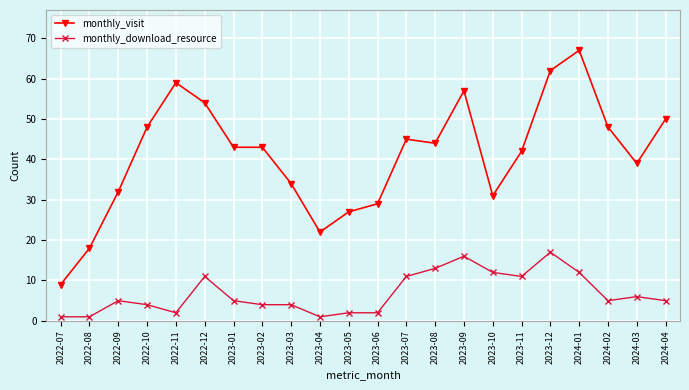

Reading left to right, extract all data points from this chart.

monthly_visit: 2022-07=9	2022-08=18	2022-09=32	2022-10=48	2022-11=59	2022-12=54	2023-01=43	2023-02=43	2023-03=34	2023-04=22	2023-05=27	2023-06=29	2023-07=45	2023-08=44	2023-09=57	2023-10=31	2023-11=42	2023-12=62	2024-01=67	2024-02=48	2024-03=39	2024-04=50
monthly_download_resource: 2022-07=1	2022-08=1	2022-09=5	2022-10=4	2022-11=2	2022-12=11	2023-01=5	2023-02=4	2023-03=4	2023-04=1	2023-05=2	2023-06=2	2023-07=11	2023-08=13	2023-09=16	2023-10=12	2023-11=11	2023-12=17	2024-01=12	2024-02=5	2024-03=6	2024-04=5